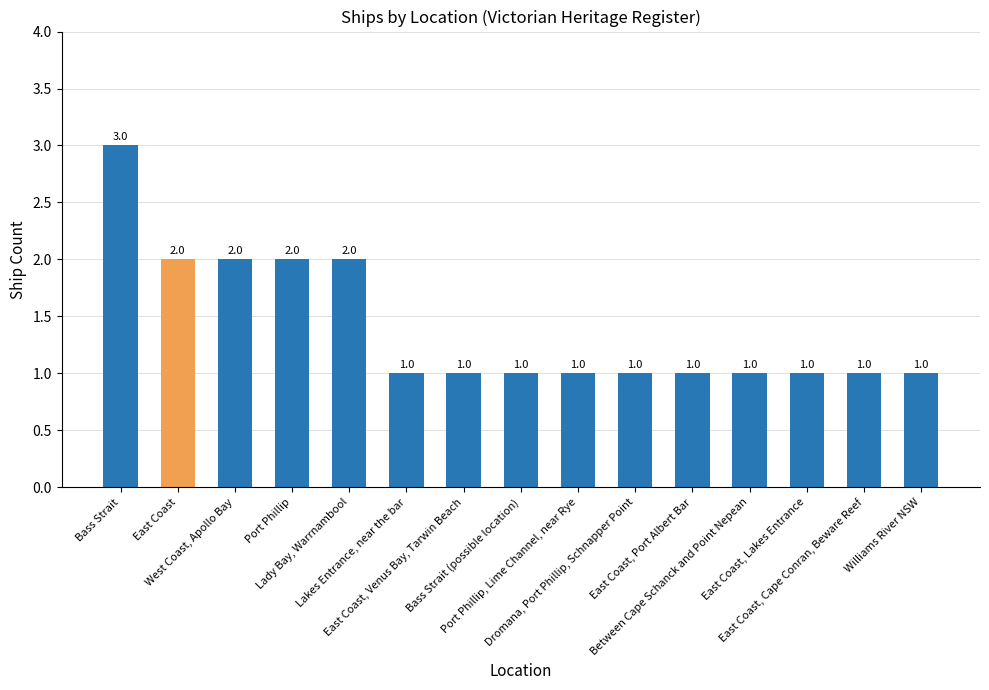

What is the value of the 12th bar from the left?

1